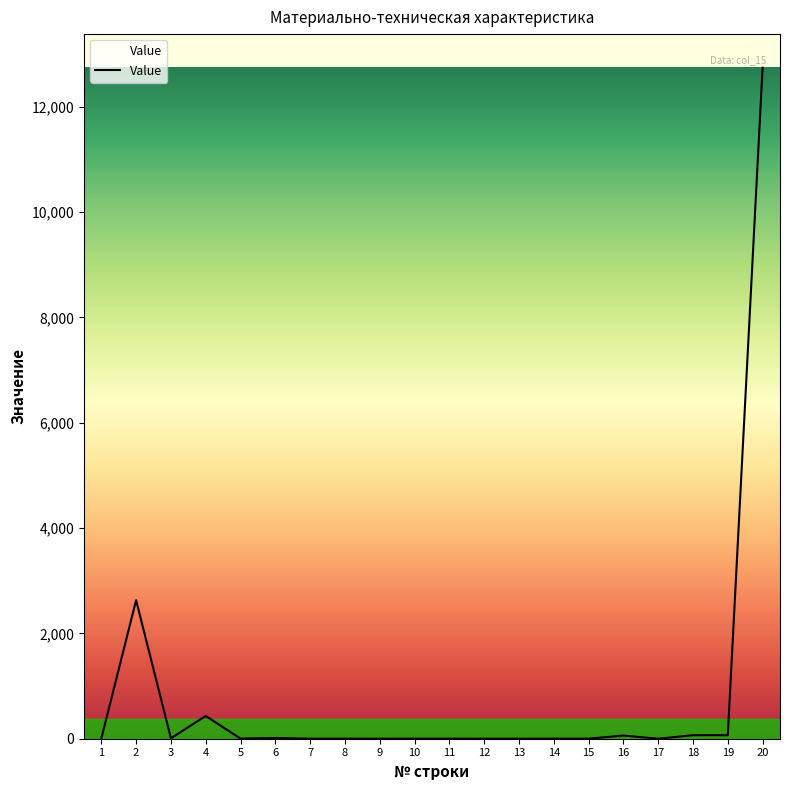

What is the difference between the maximum and minimum values?

12741